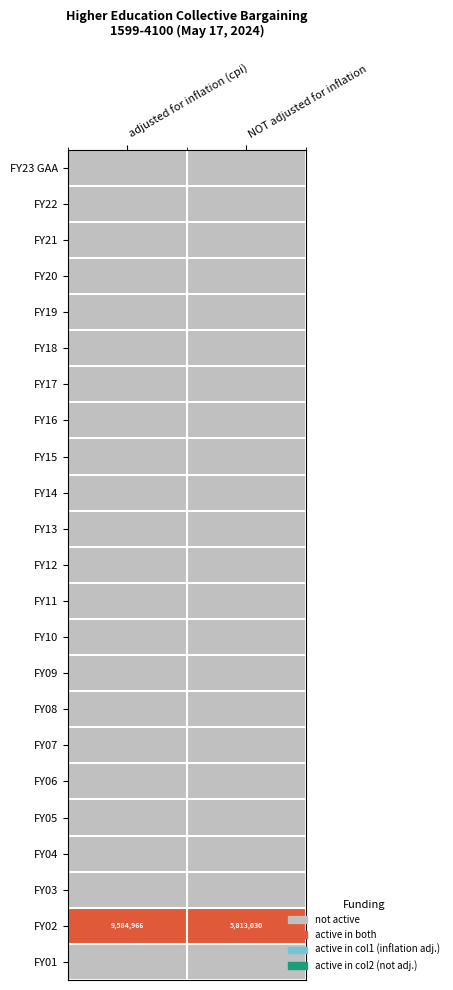

The FY02 series shows 3240342 at adjusted for inflation (cpi). True or false?

False